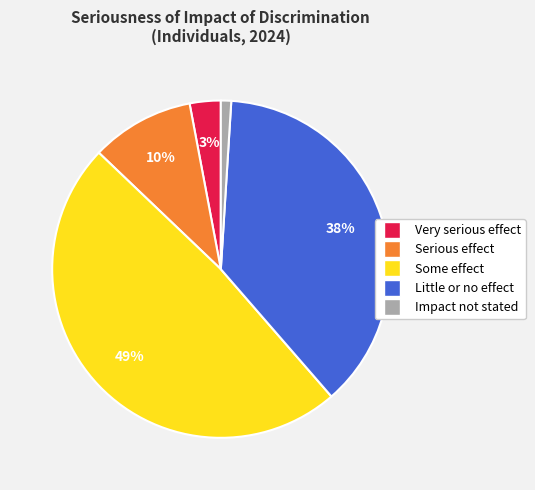

To the nearest percent, what is the difference between the Some effect and Very serious effect slice percentages?

46%